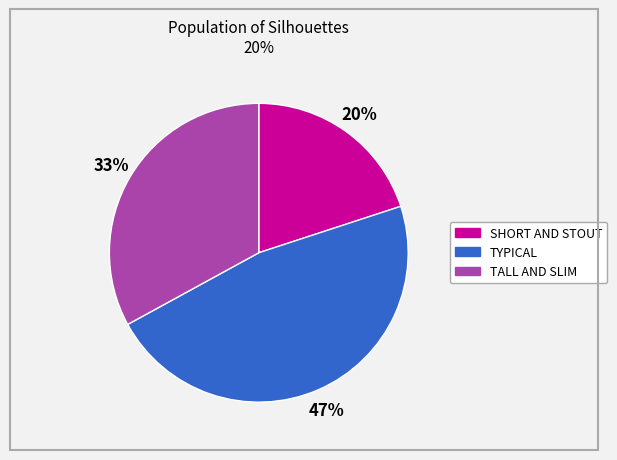

To the nearest percent, what is the difference between the largest and smallest slice percentages?

27%